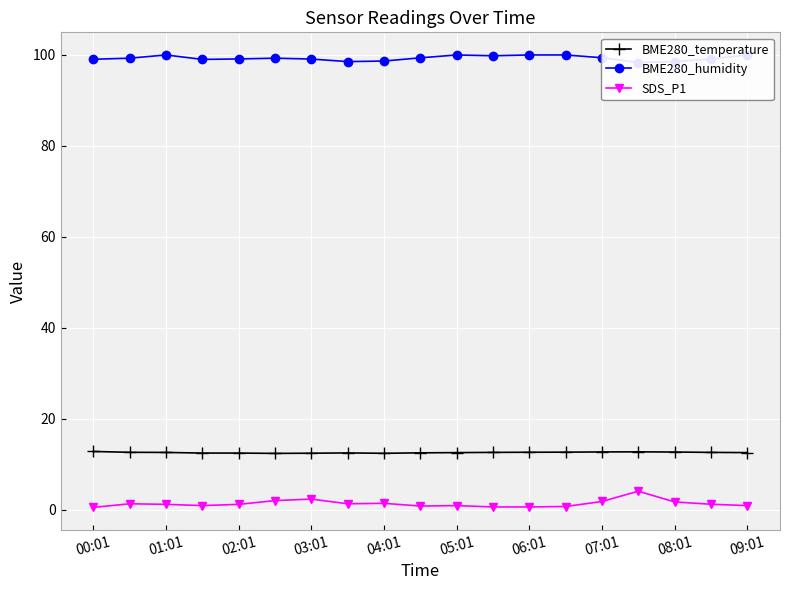

How many lines are shown in the chart?

3